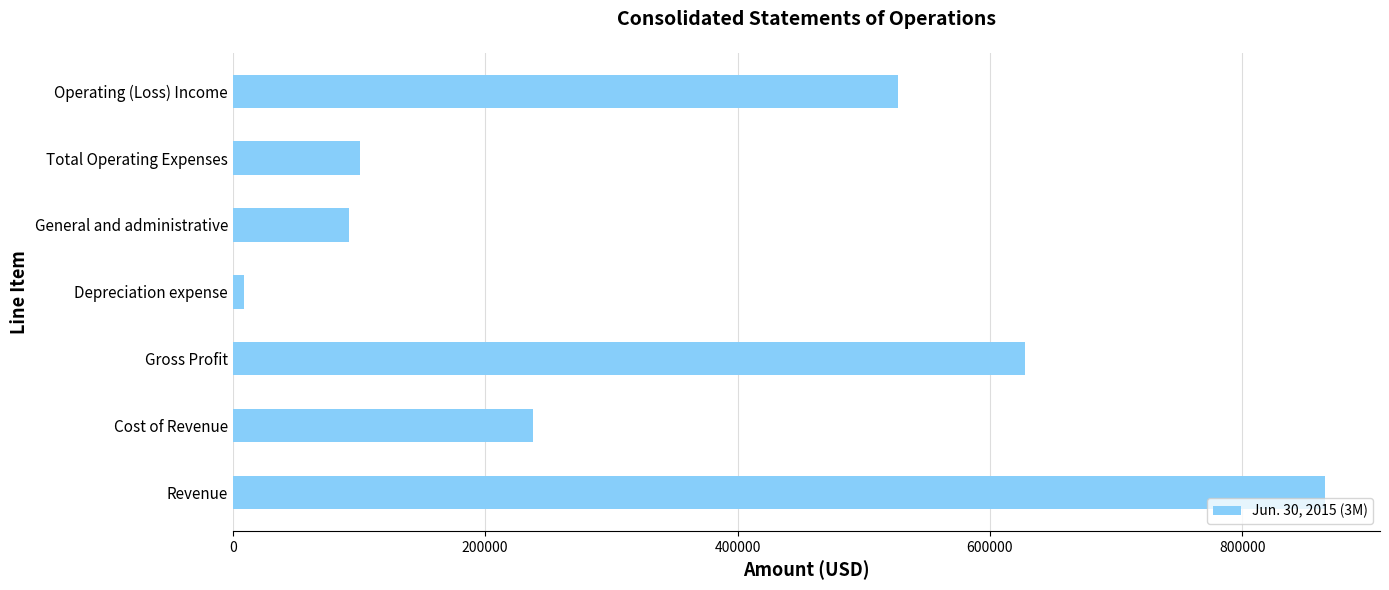

What is the greatest value displayed?

865846